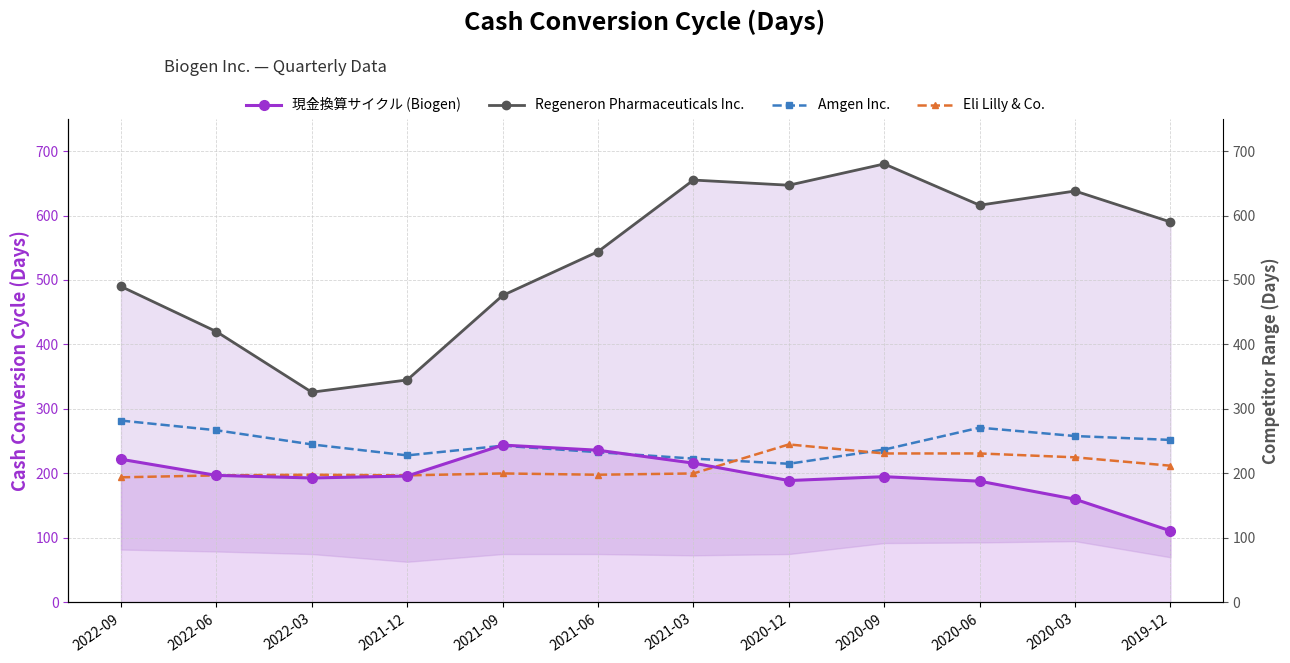

Where is Regeneron Pharmaceuticals Inc. nearest to the value 503?

2022-09